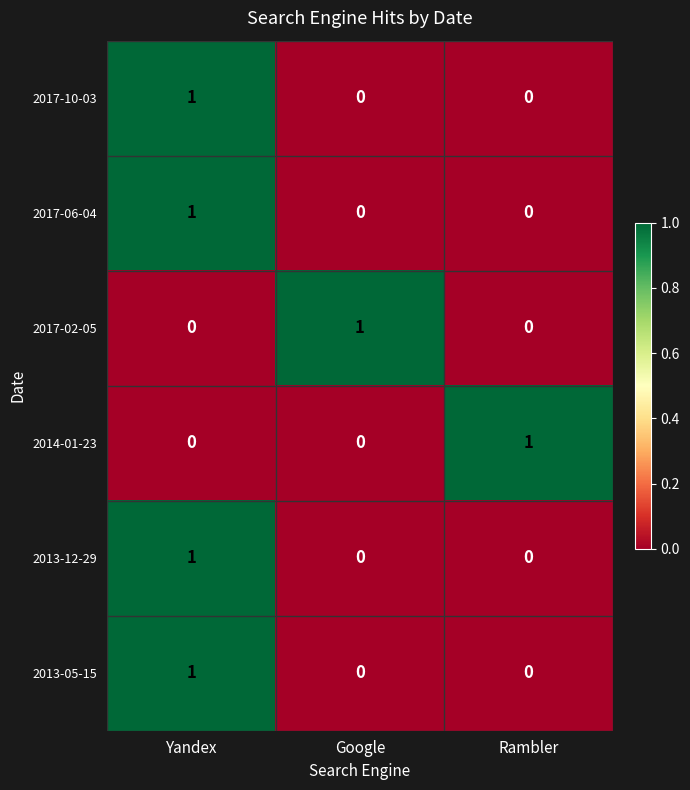

How many 2014-01-23 values are between 0 and 1?

3